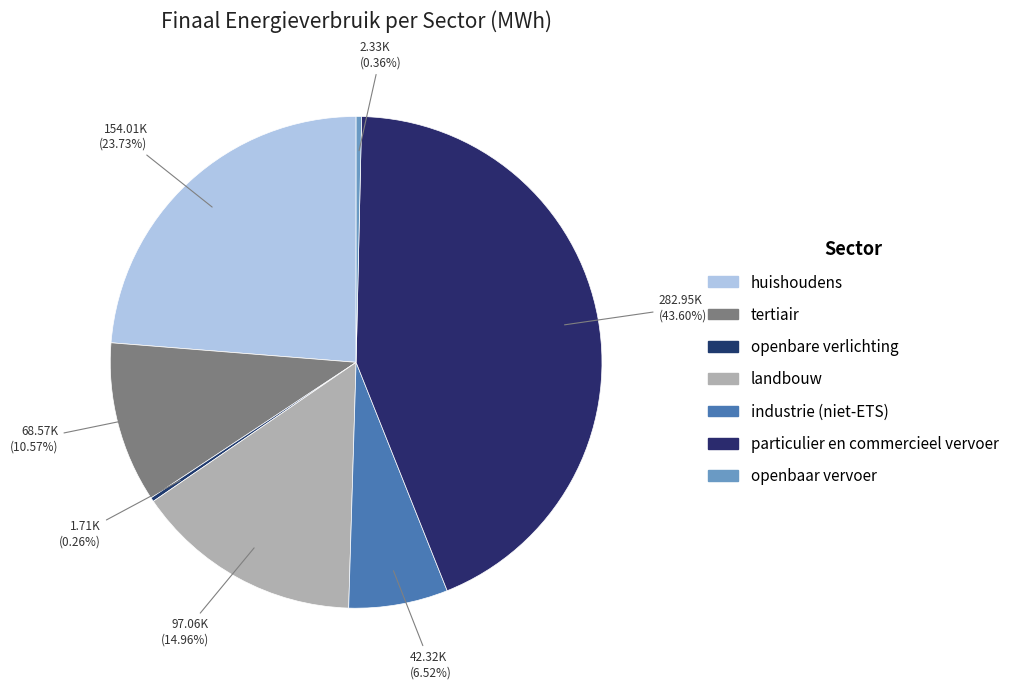

To the nearest percent, what is the difference between the largest and smallest slice percentages?

43%